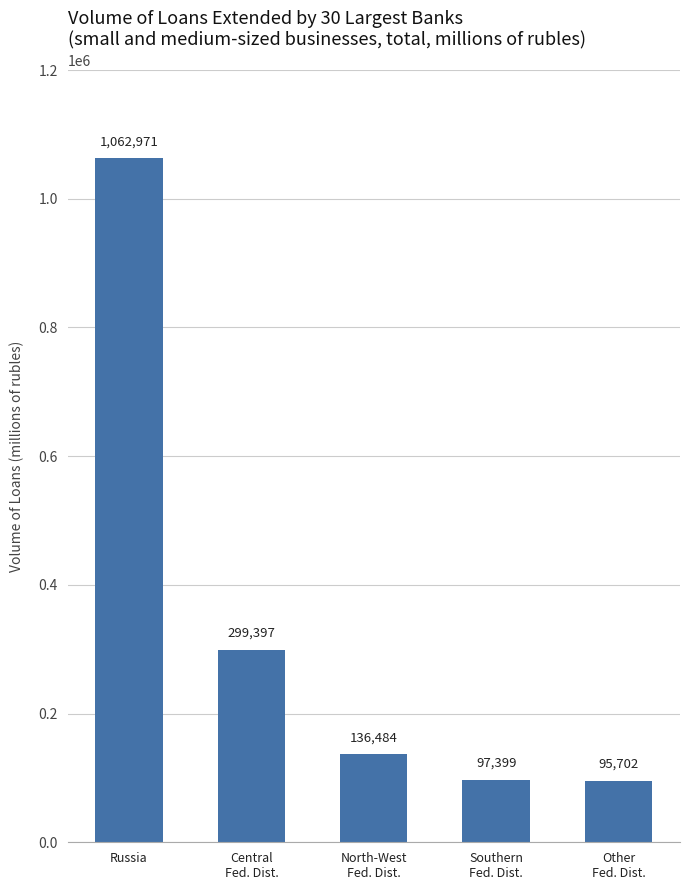

Reading left to right, list all the values displayed in this chart.

Russia=1062971	Central
Fed. Dist.=299397	North-West
Fed. Dist.=136484	Southern
Fed. Dist.=97399	Other
Fed. Dist.=95702